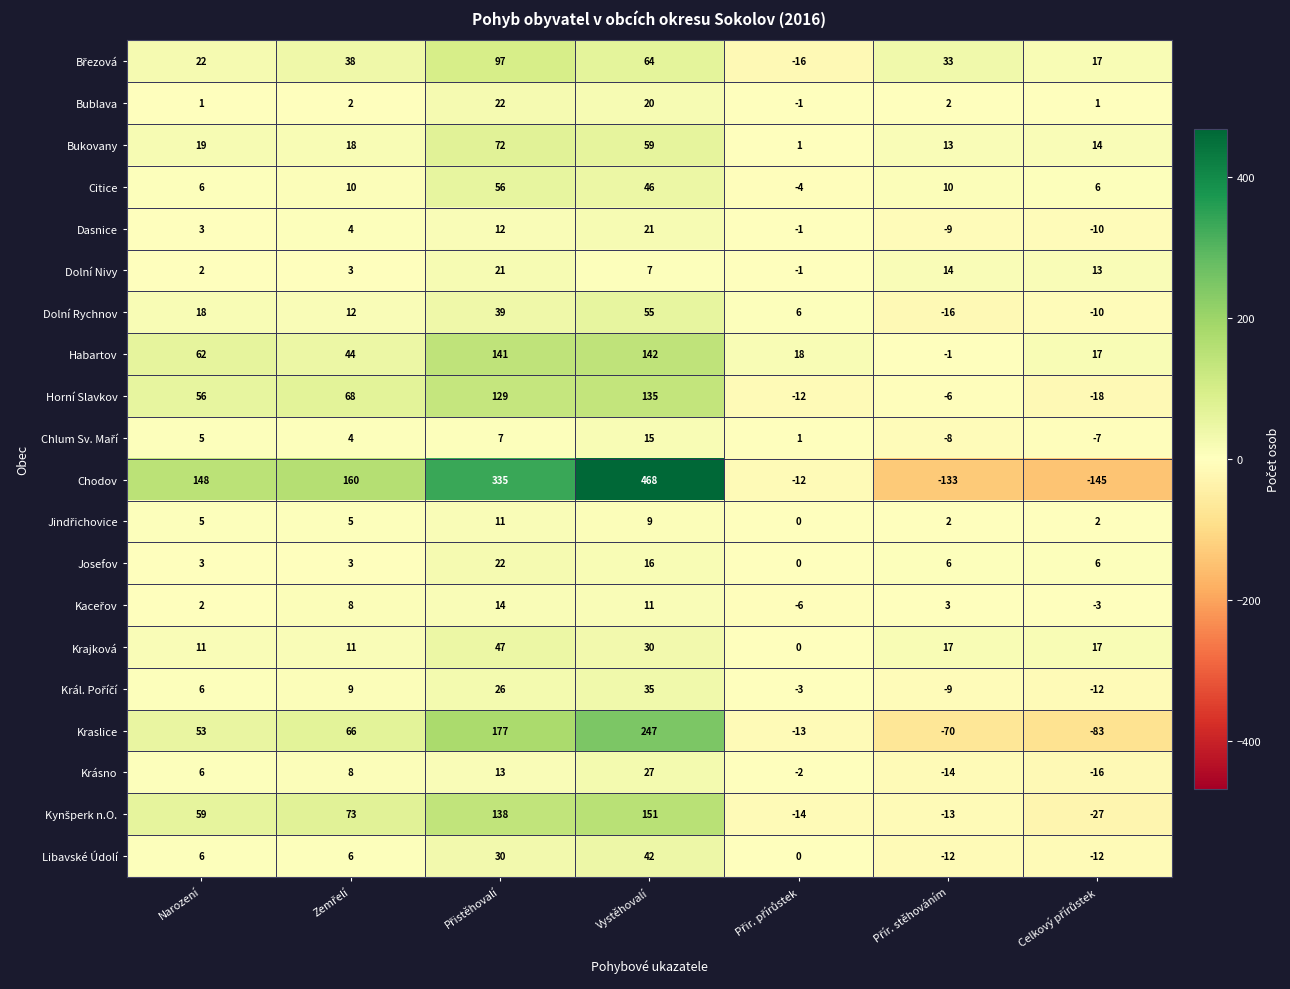

At how many categories does at least one series exceed 300?

2